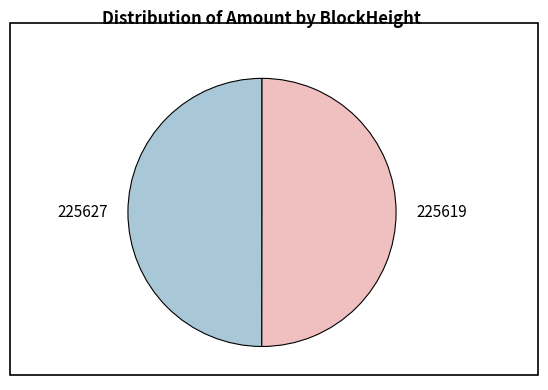

What is the ratio of the value at 225627 to the value at 225619?

1.0